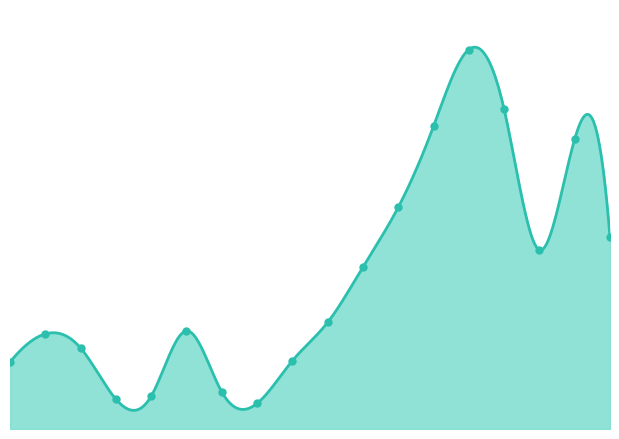

Which has a higher value, 04:29 or 03:08?

04:29